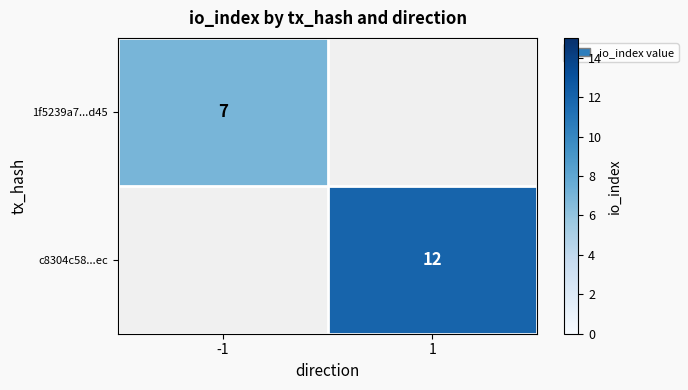

The c8304c58...ec series shows 12 at 1. True or false?

True